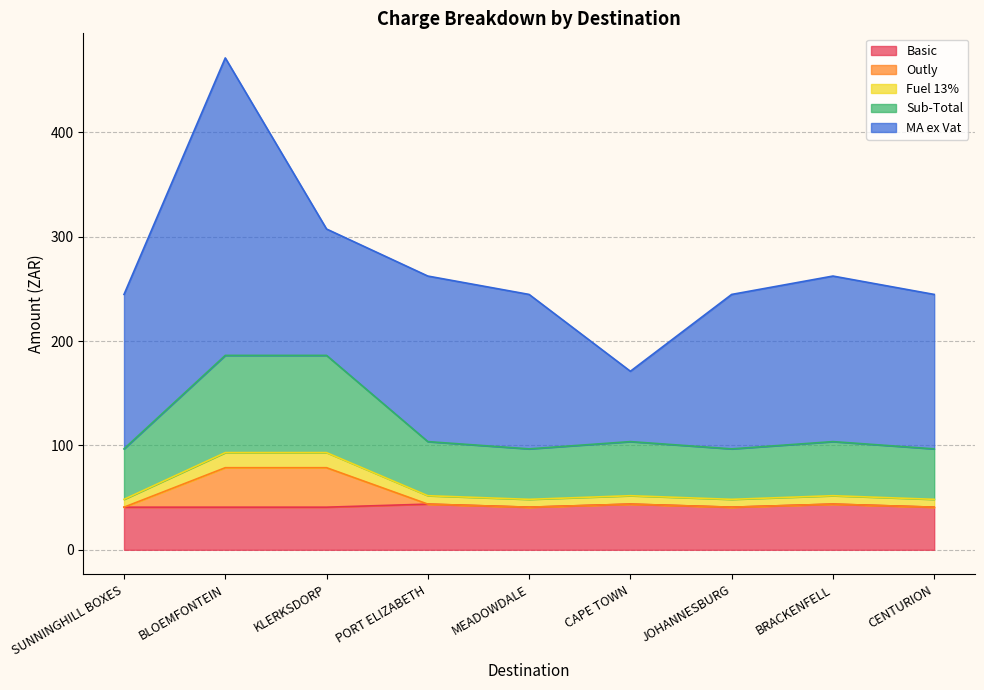

How many interior local peaks does the Outly series have?

2